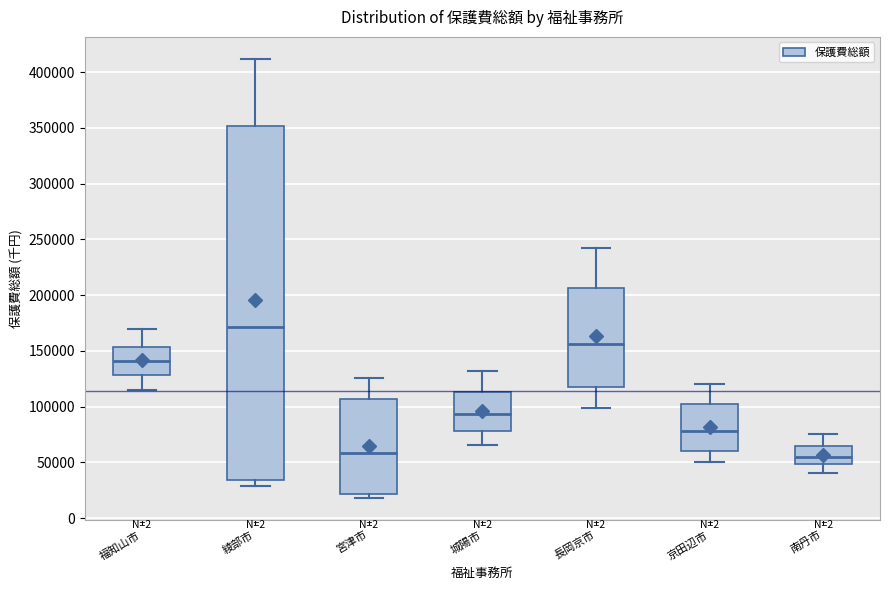

Reading left to right, read every box against the y-axis: the position of its median line, the range the box covers, and the ends of its whiskers. The values are not printed on the chart, so give them approximately, as read against the axis.

福知山市: median 140000, box 130000 to 155000, whiskers 115000 to 170000
綾部市: median 170000, box 35000 to 350000, whiskers 30000 to 410000
宮津市: median 60000, box 20000 to 105000, whiskers 20000 (just below the box's lower edge) to 125000
城陽市: median 95000, box 80000 to 115000, whiskers 65000 to 130000
長岡京市: median 155000, box 120000 to 205000, whiskers 100000 to 240000
京田辺市: median 80000, box 60000 to 100000, whiskers 50000 to 120000
南丹市: median 55000, box 50000 to 65000, whiskers 40000 to 75000